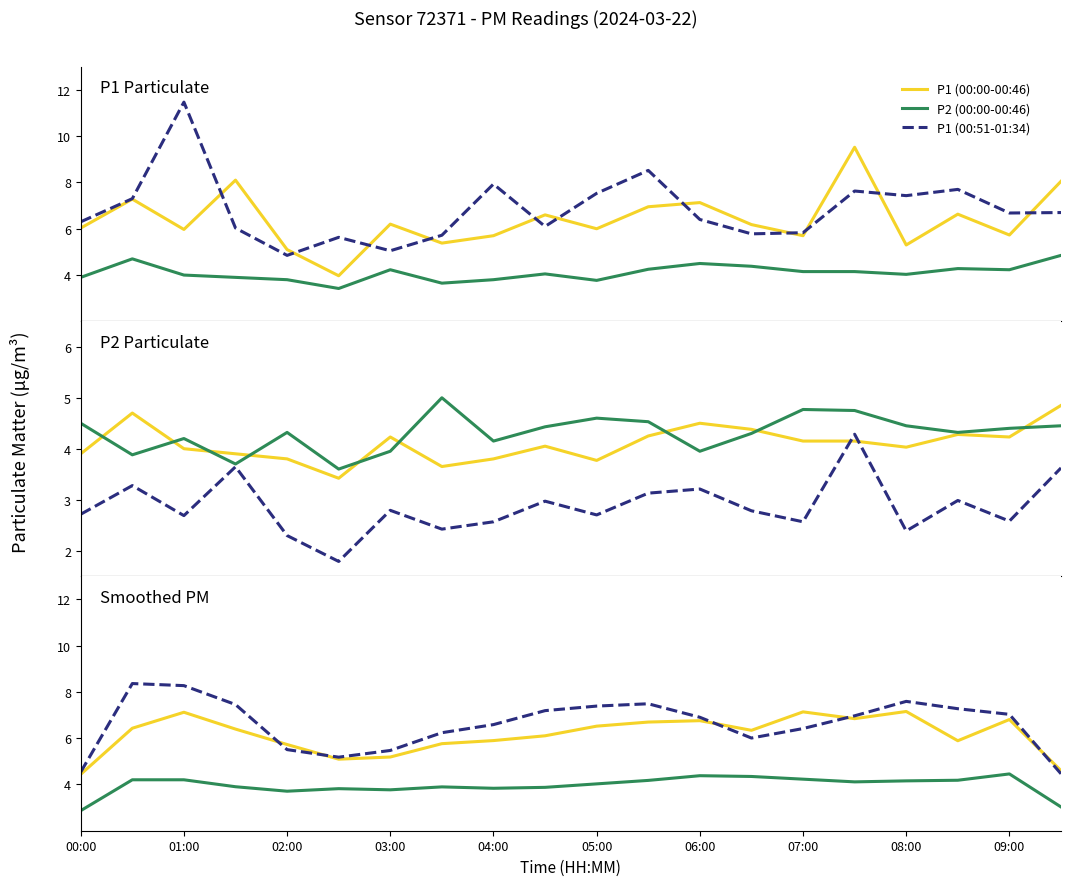

Reading left to right, extract all data points from this chart.

P1: 6.0	7.3	6.0	8.1	5.1	4.0	6.2	5.4	5.7	6.6	6.0	7.0	7.1	6.2	5.7	9.5	5.3	6.6	5.7	8.1
P2: 3.9	4.7	4.0	3.9	3.8	3.4	4.2	3.6	3.8	4.0	3.8	4.2	4.5	4.4	4.2	4.2	4.0	4.3	4.2	4.8
P1_late: 6.3	7.3	11.5	6.0	4.8	5.6	5.0	5.7	7.9	6.1	7.5	8.5	6.4	5.8	5.8	7.6	7.4	7.7	6.7	6.7
P2_late: 4.5	3.9	4.2	3.7	4.3	3.6	4.0	5.0	4.2	4.4	4.6	4.5	4.0	4.3	4.8	4.8	4.5	4.3	4.4	4.5